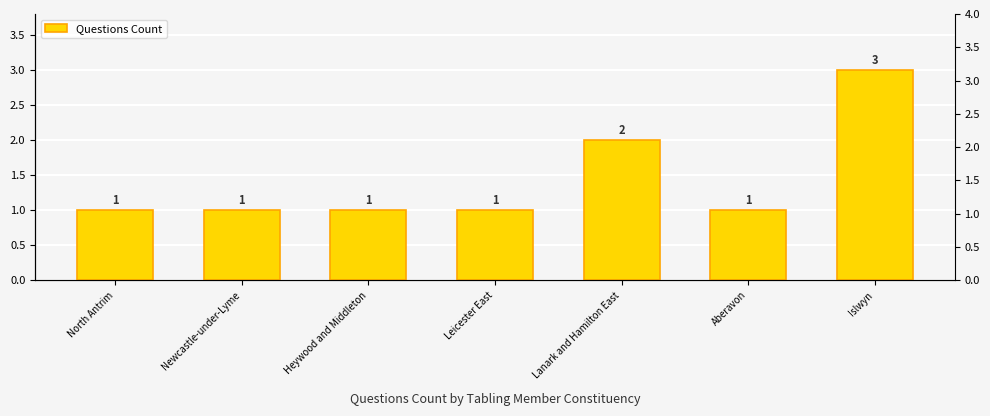

Reading left to right, extract all data points from this chart.

North Antrim=1	Newcastle-under-Lyme=1	Heywood and Middleton=1	Leicester East=1	Lanark and Hamilton East=2	Aberavon=1	Islwyn=3